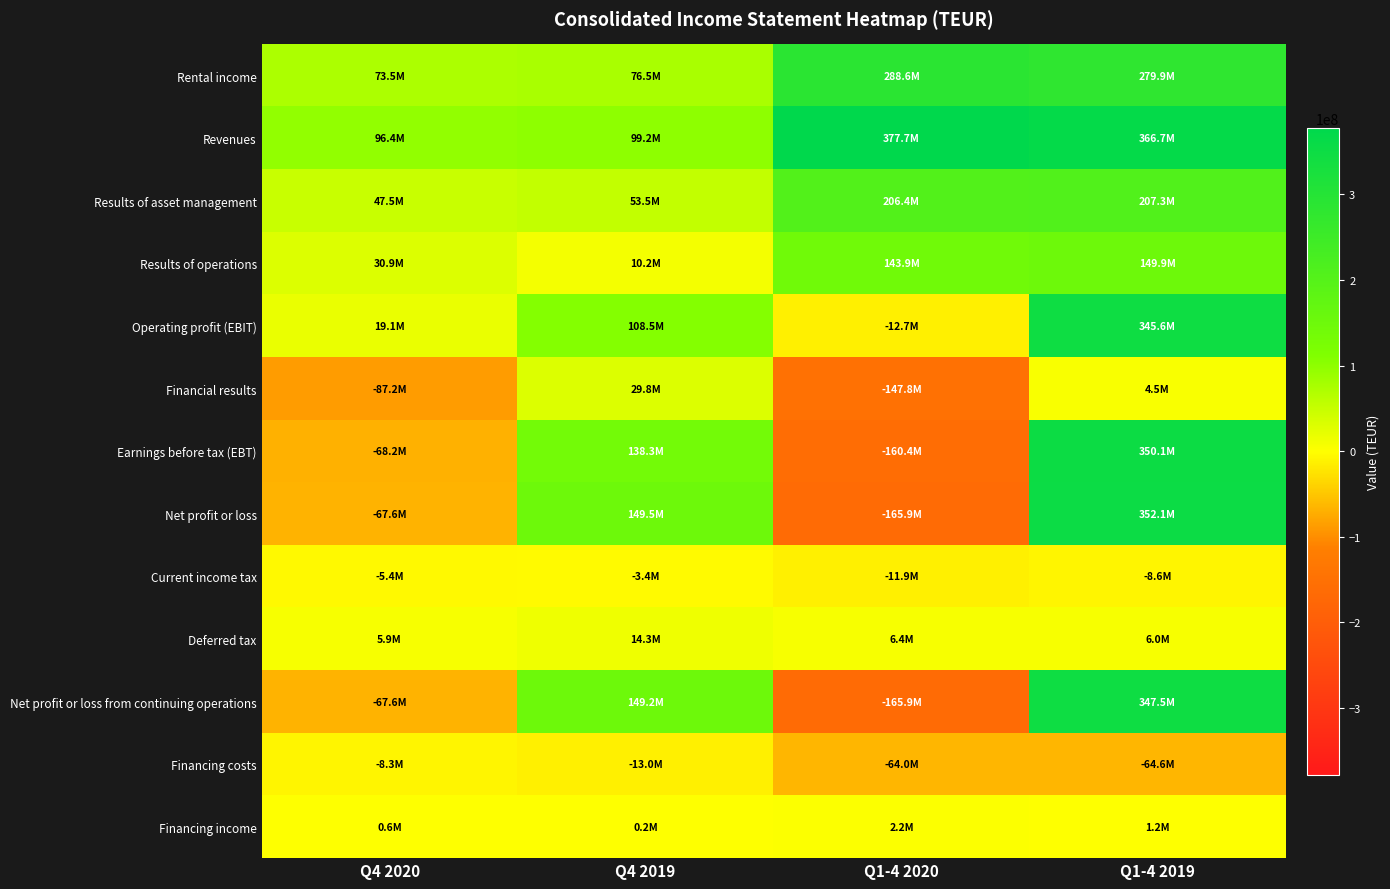

Which series has the largest total across all categories?

Revenues